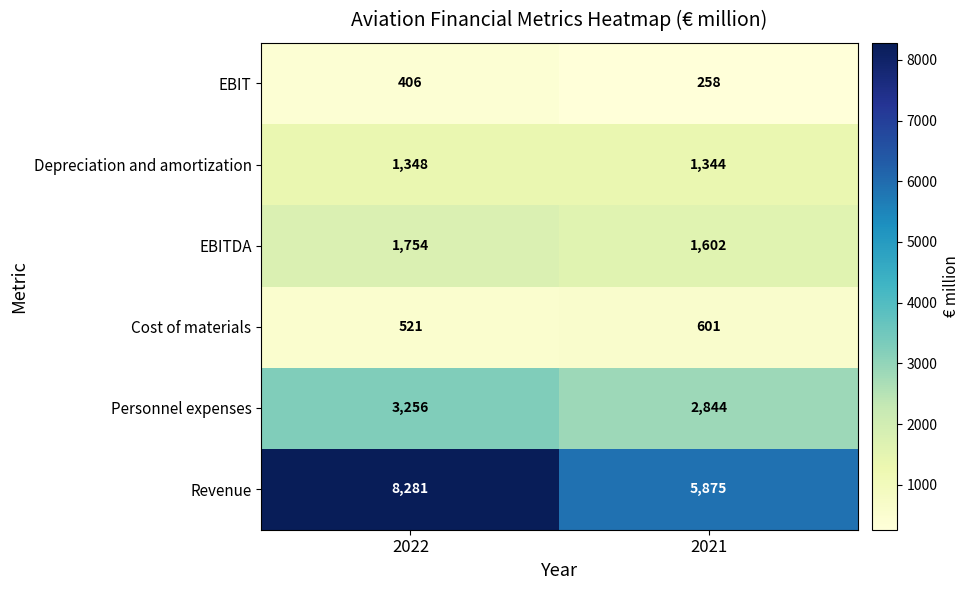

Reading right to left, what are all the values shown in this chart?

EBIT: 2021=258	2022=406
Depreciation and amortization: 2021=1344	2022=1348
EBITDA: 2021=1602	2022=1754
Cost of materials: 2021=601	2022=521
Personnel expenses: 2021=2844	2022=3256
Revenue: 2021=5875	2022=8281